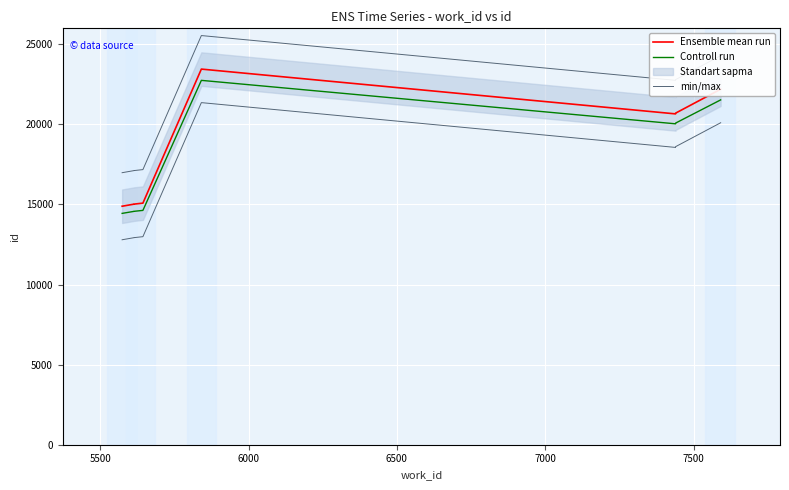

True or false: Ensemble mean run and Controll run cross at least once.

False